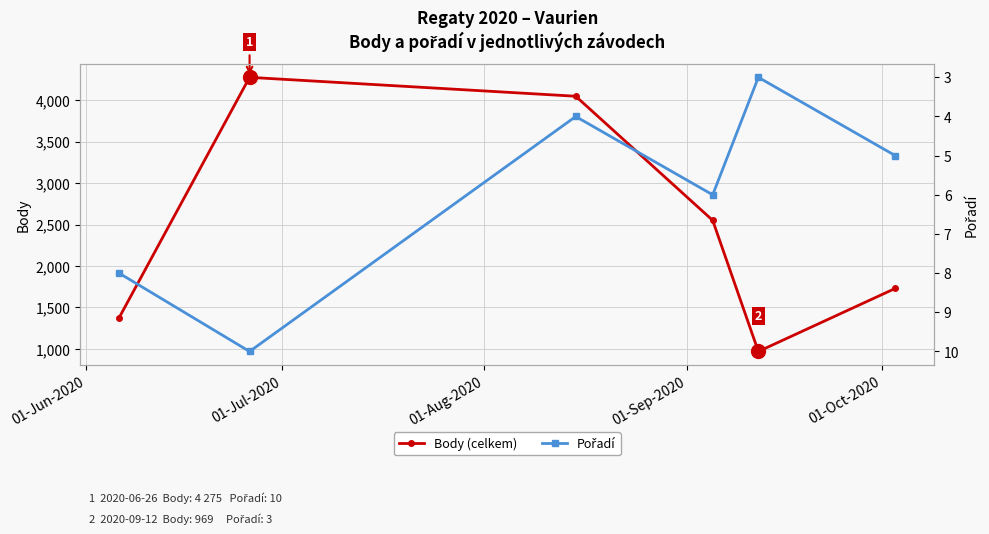

How many interior local valleys does the Body (celkem) series have?

1